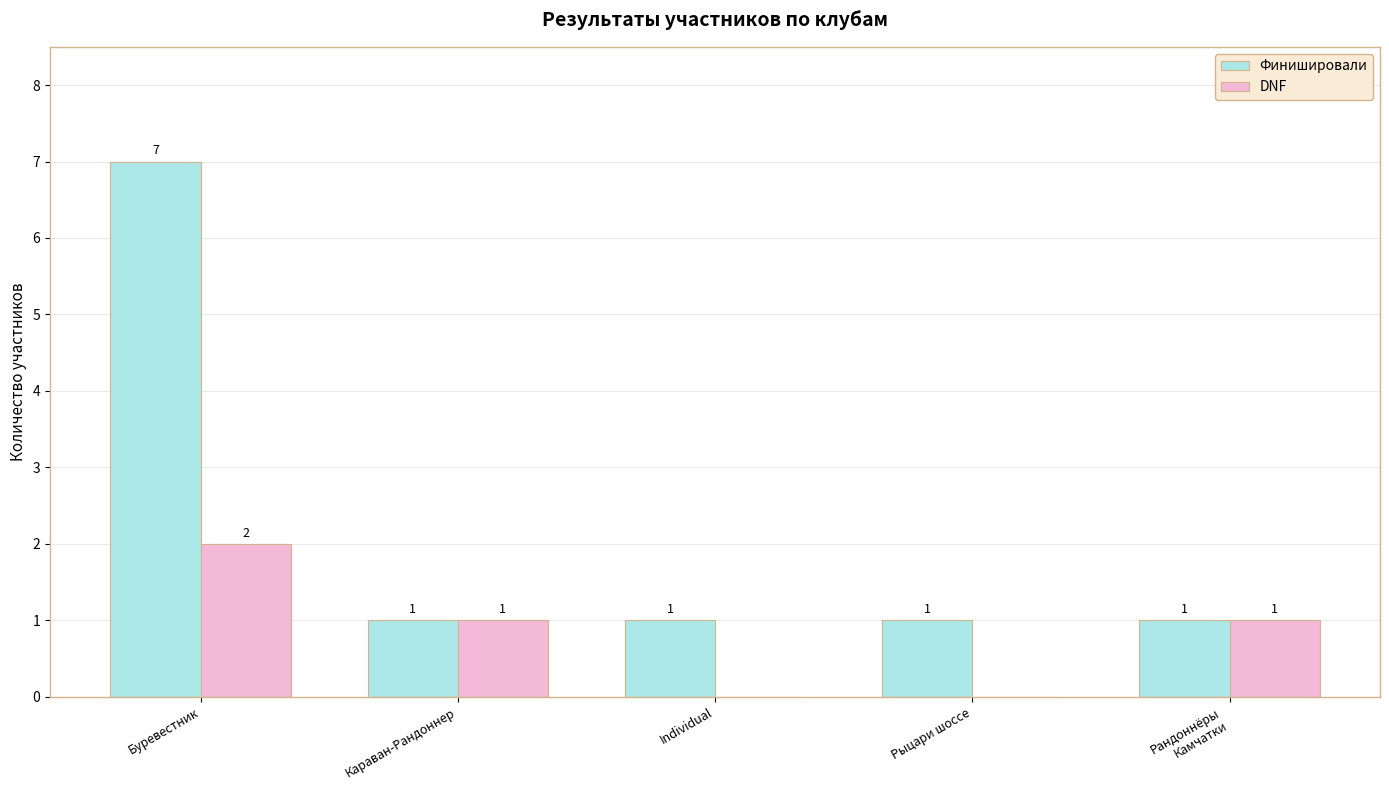

What is the total value across all series at Рыцари шоссе?

1